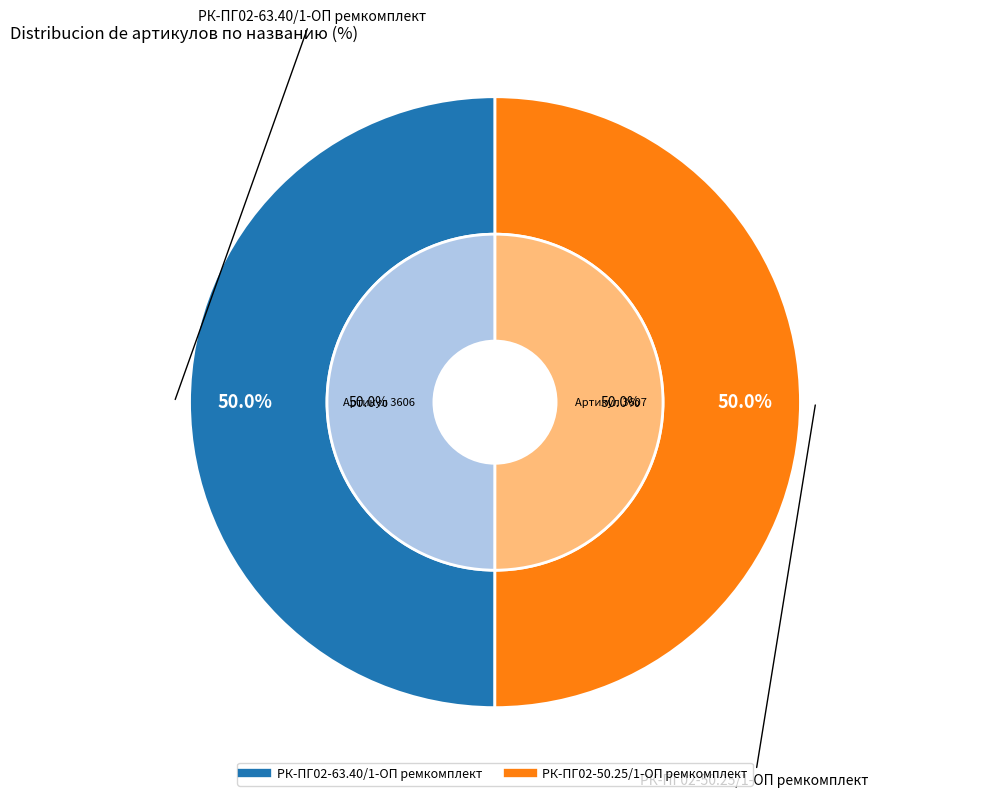

What percentage is the РК-ПГ02-63.40/1-ОП ремкомплект slice, to the nearest percent?

50%